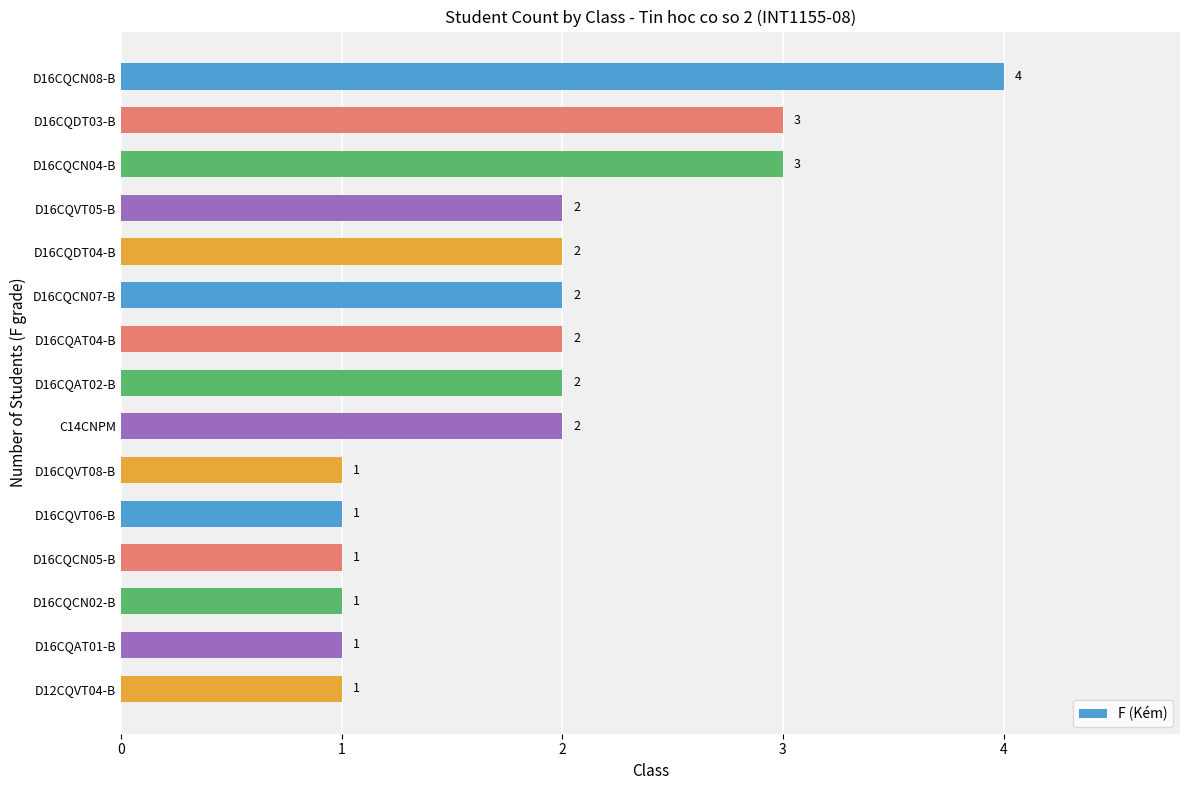

What is the difference between the maximum and minimum values?

3